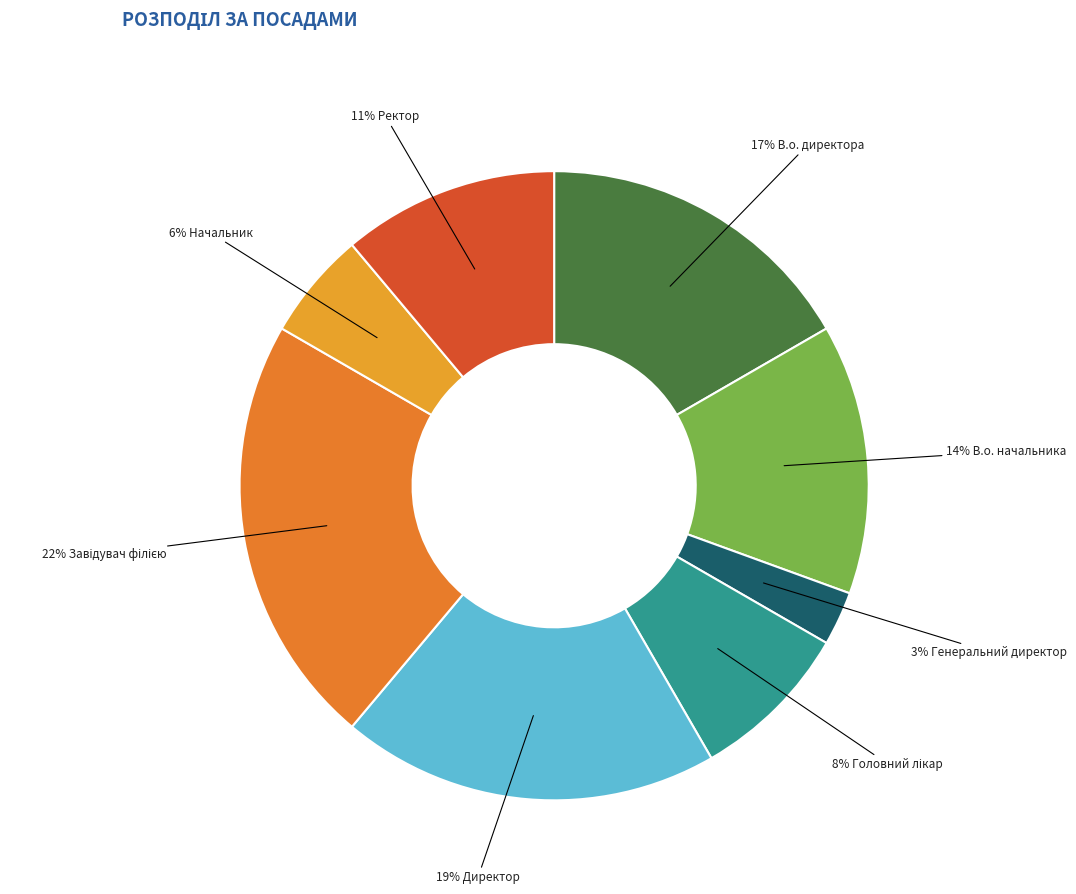

Is there any slice that represents more than half of the pie?

No